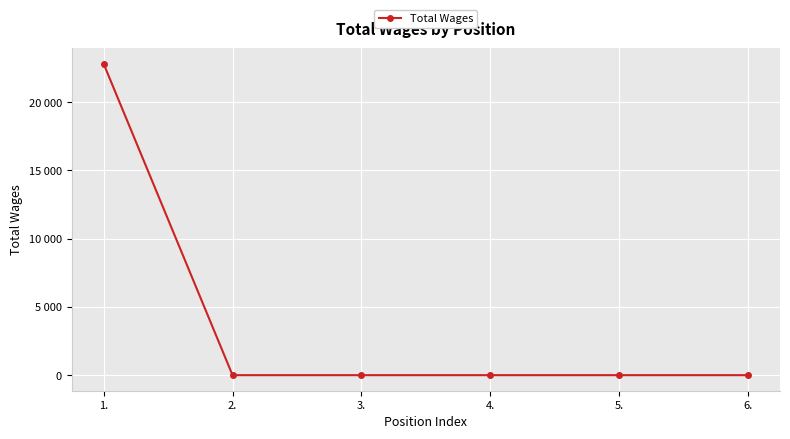

Is it true that the value at 1. is 33593?

False